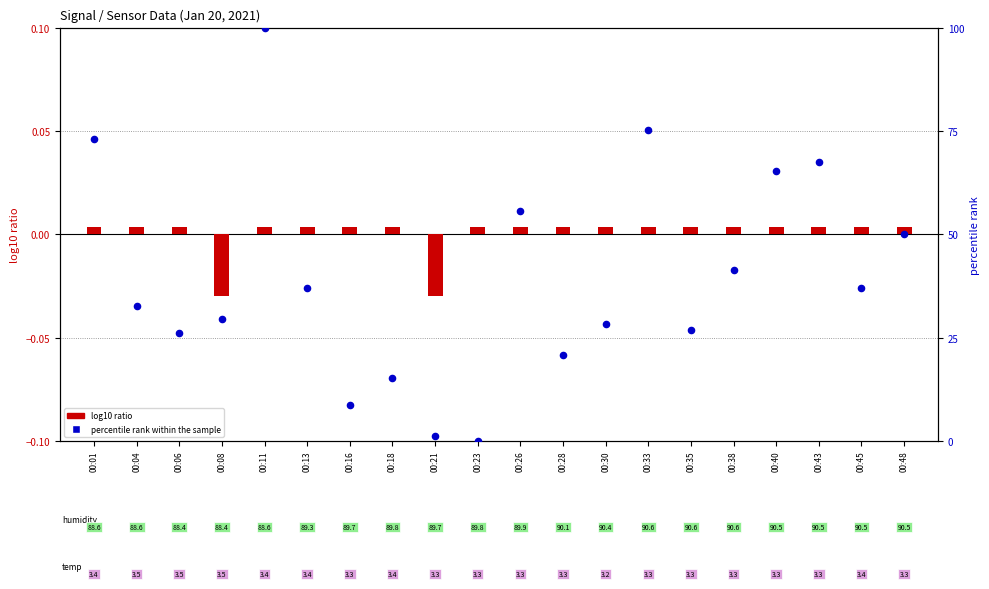

At how many categories does at least one series exceed 42?

7